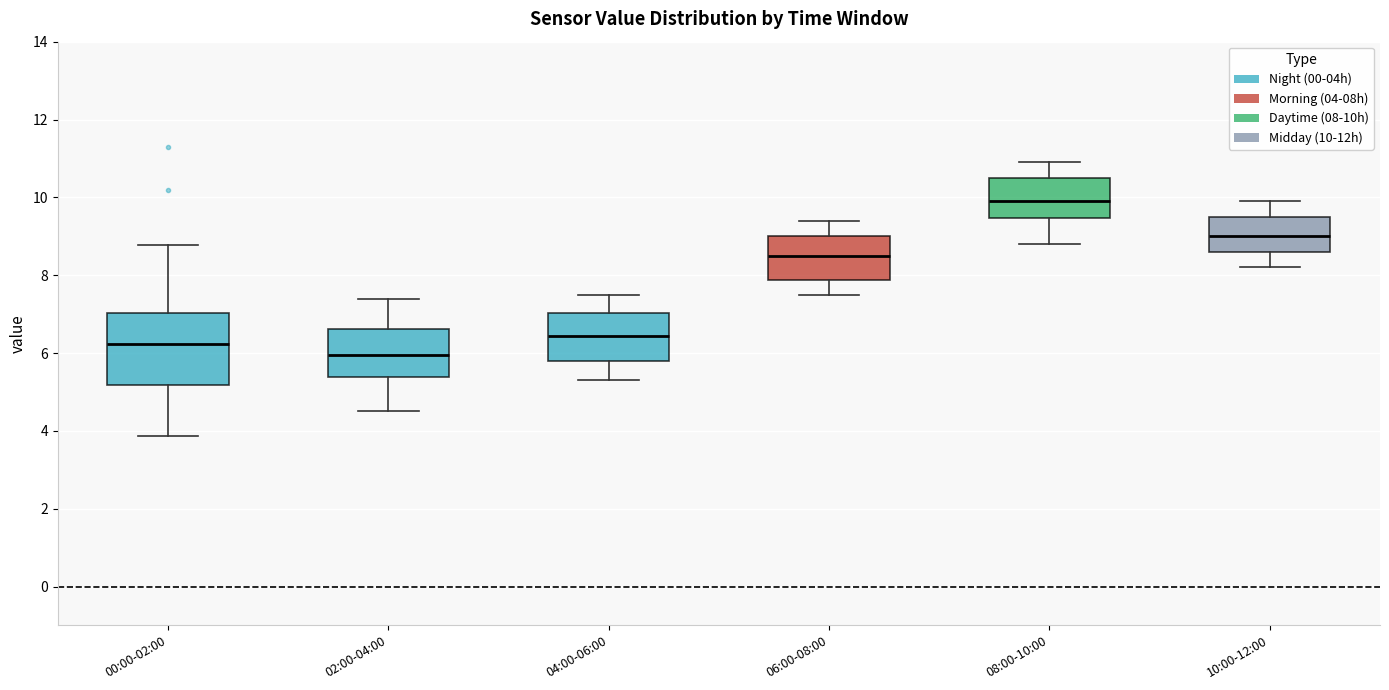

Reading left to right, read every box against the y-axis: the position of its median line, the range the box covers, and the ends of its whiskers. The values are not printed on the chart, so give them approximately, as read against the axis.

00:00-02:00: median 6.2, box 5.2 to 7.0, whiskers 3.8 to 8.8
02:00-04:00: median 6.0, box 5.4 to 6.6, whiskers 4.6 to 7.4
04:00-06:00: median 6.4, box 5.8 to 7.0, whiskers 5.4 to 7.6
06:00-08:00: median 8.6, box 7.8 to 9.0, whiskers 7.6 to 9.4
08:00-10:00: median 10.0, box 9.4 to 10.6, whiskers 8.8 to 11.0
10:00-12:00: median 9.0, box 8.6 to 9.6, whiskers 8.2 to 10.0